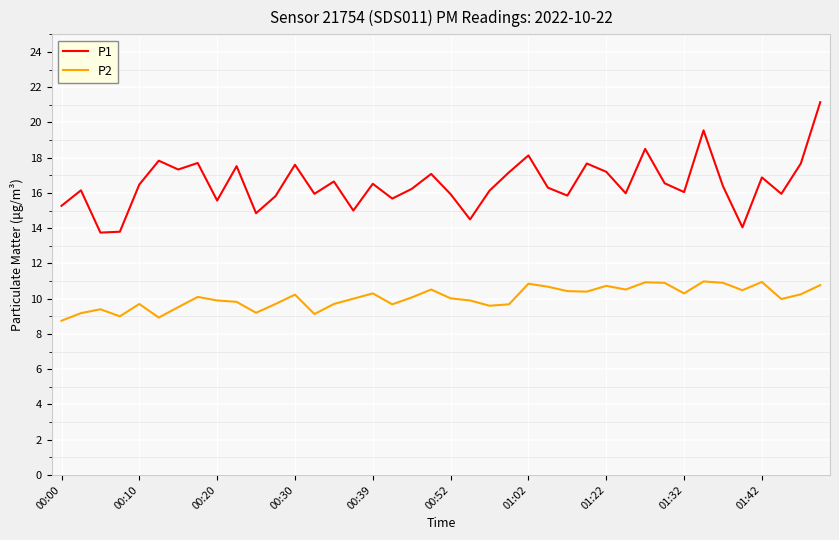

What are all the series names shown in the legend?

P1, P2